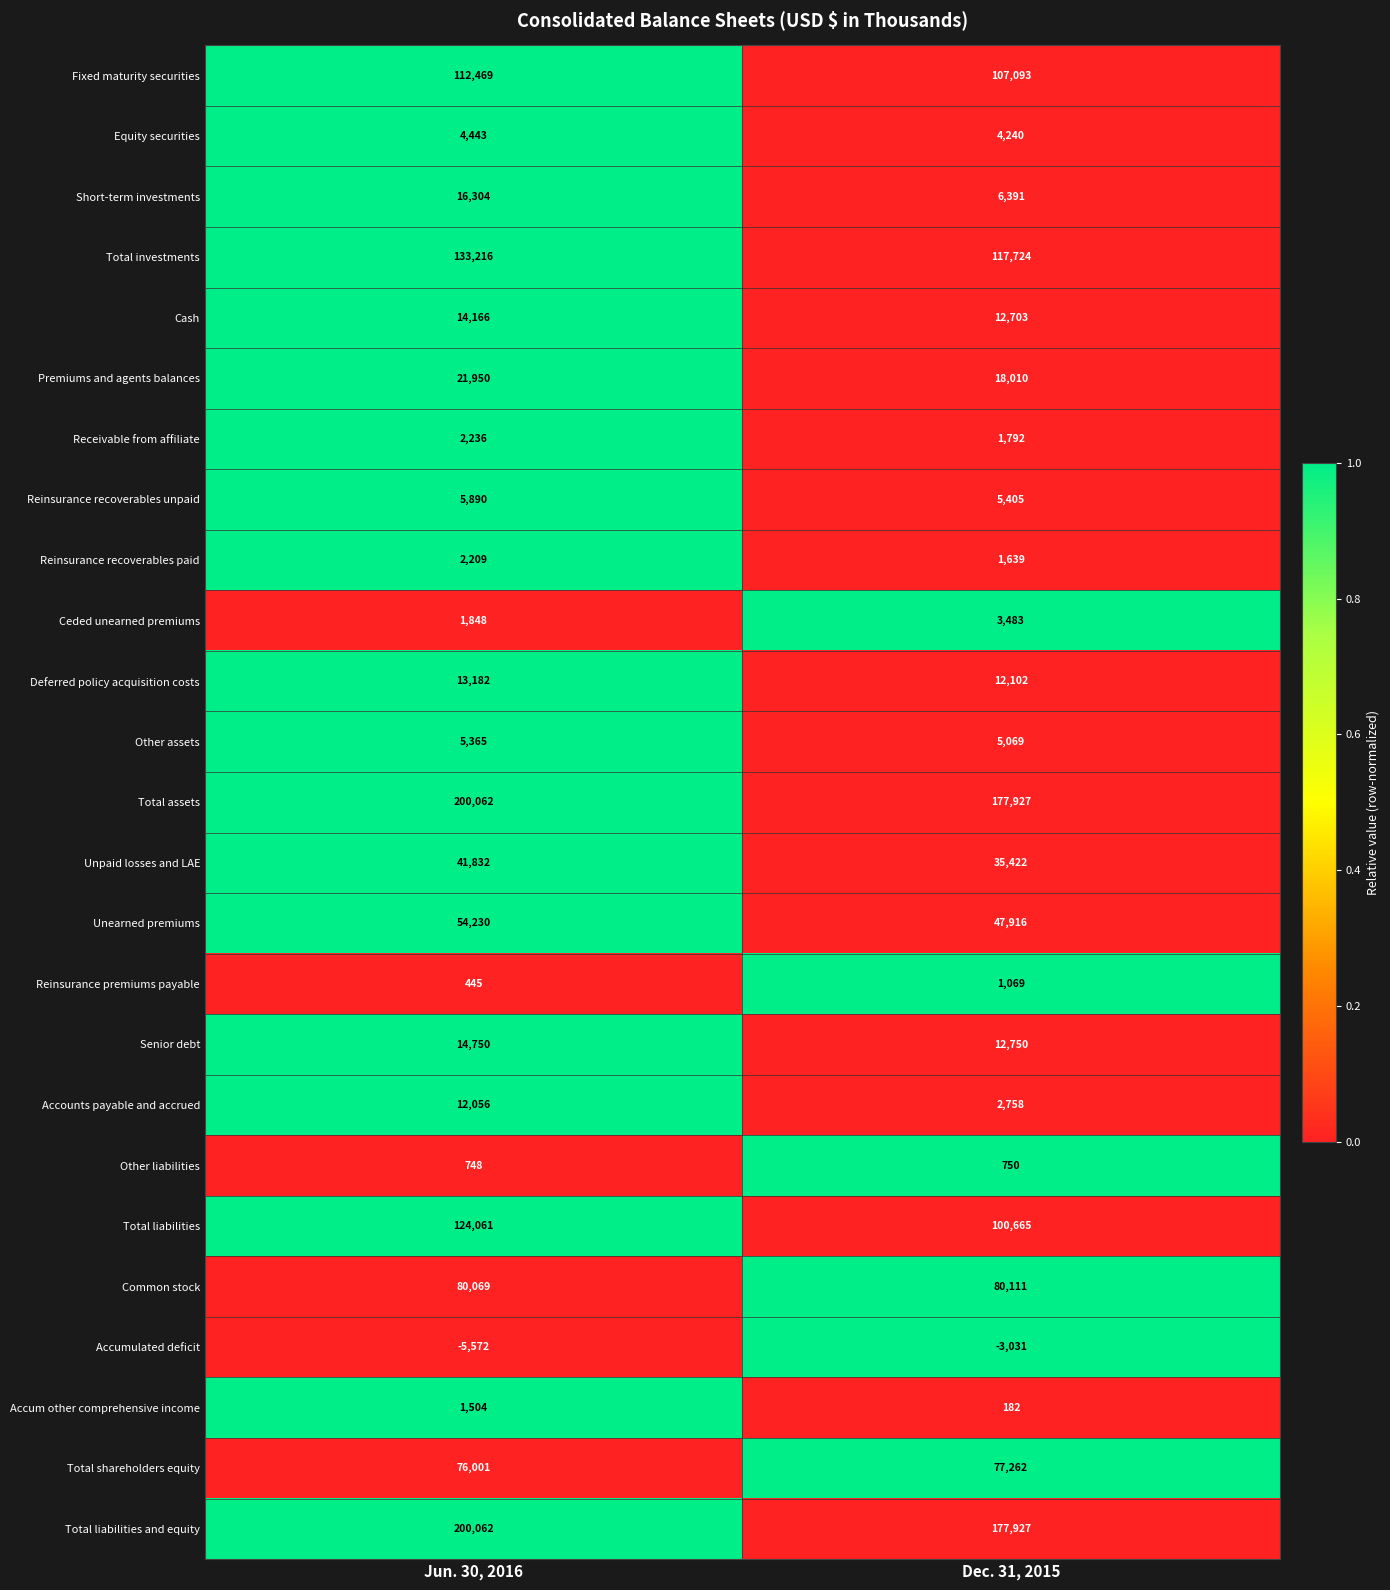

Which series has the largest range (max minus min)?

Total liabilities